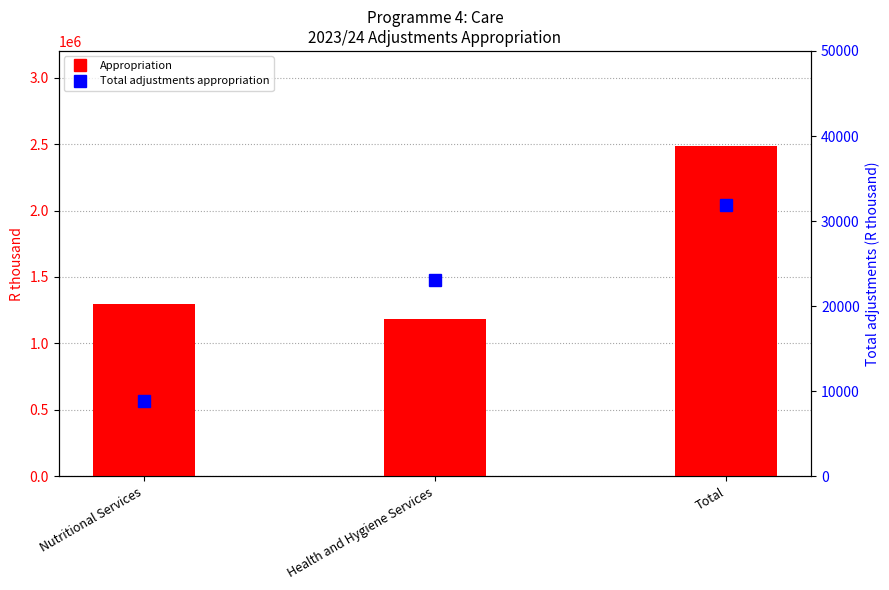

At which label is Appropriation closest to 1834373?

Nutritional Services